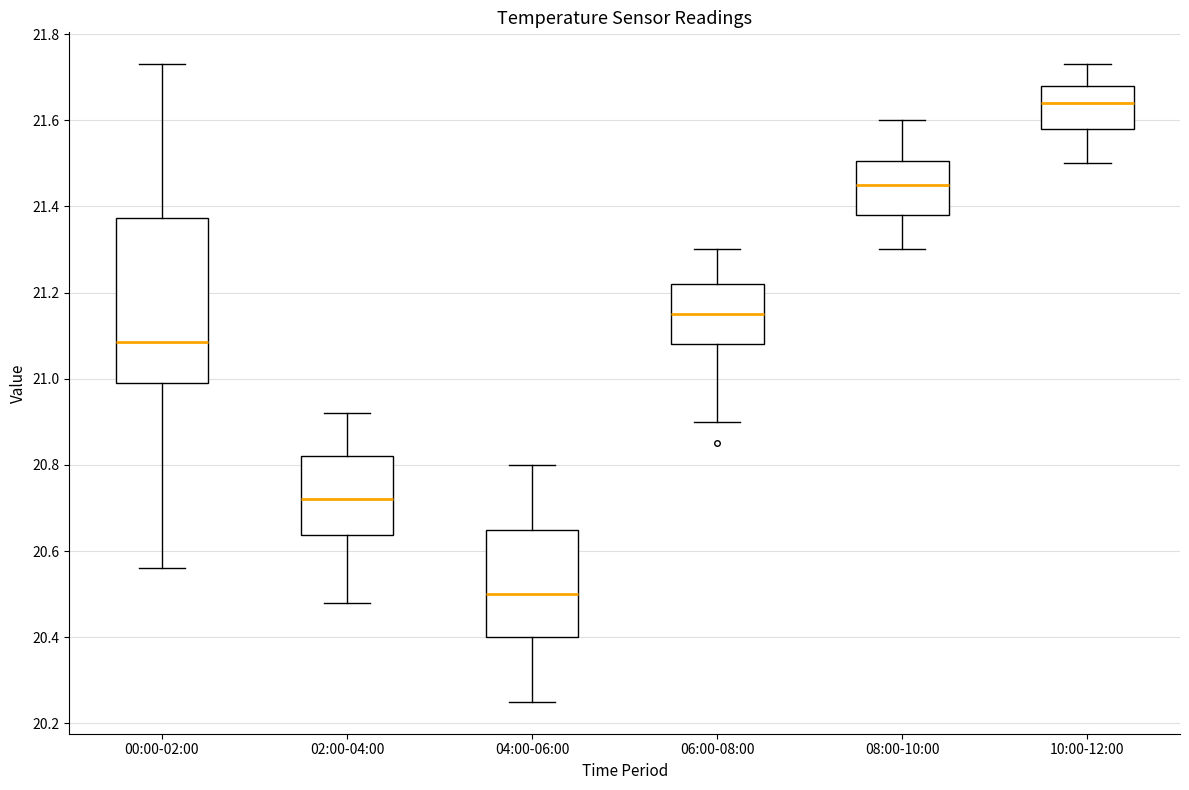

Reading left to right, transcribe this box plot: for each box, give where its median line is, the range the box spans, and where its two whiskers end, as read against the y-axis. The values are not printed on the chart, so give them approximately, as read against the axis.

00:00-02:00: median 21.08, box 21.00 to 21.38, whiskers 20.56 to 21.74
02:00-04:00: median 20.72, box 20.64 to 20.82, whiskers 20.48 to 20.92
04:00-06:00: median 20.50, box 20.40 to 20.66, whiskers 20.26 to 20.80
06:00-08:00: median 21.16, box 21.08 to 21.22, whiskers 20.90 to 21.30
08:00-10:00: median 21.46, box 21.38 to 21.50, whiskers 21.30 to 21.60
10:00-12:00: median 21.64, box 21.58 to 21.68, whiskers 21.50 to 21.74